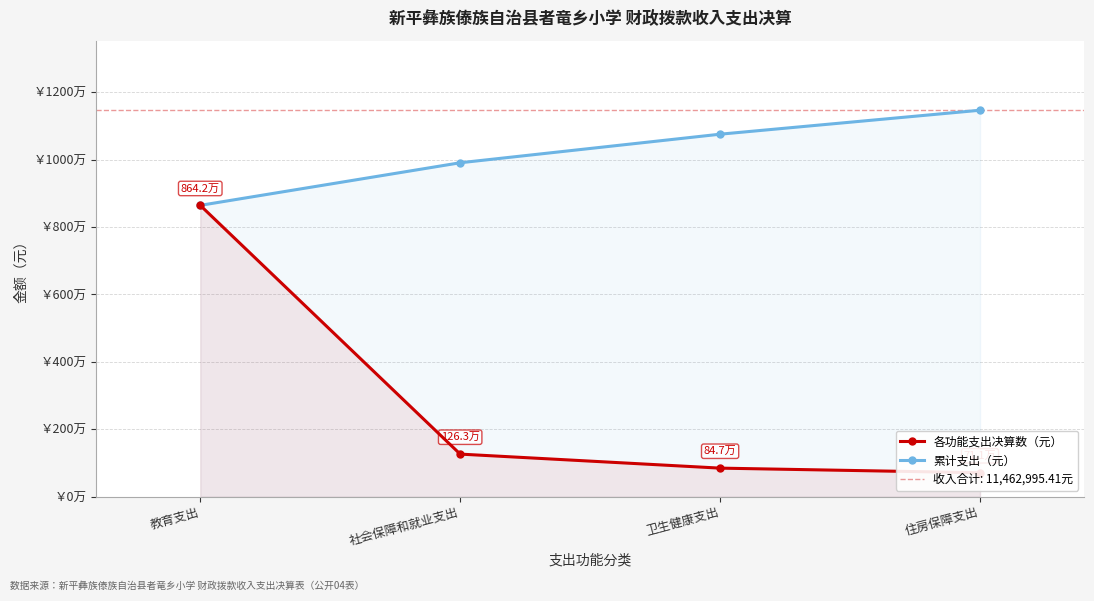

Between 社会保障和就业支出 and 卫生健康支出, which is larger?

社会保障和就业支出